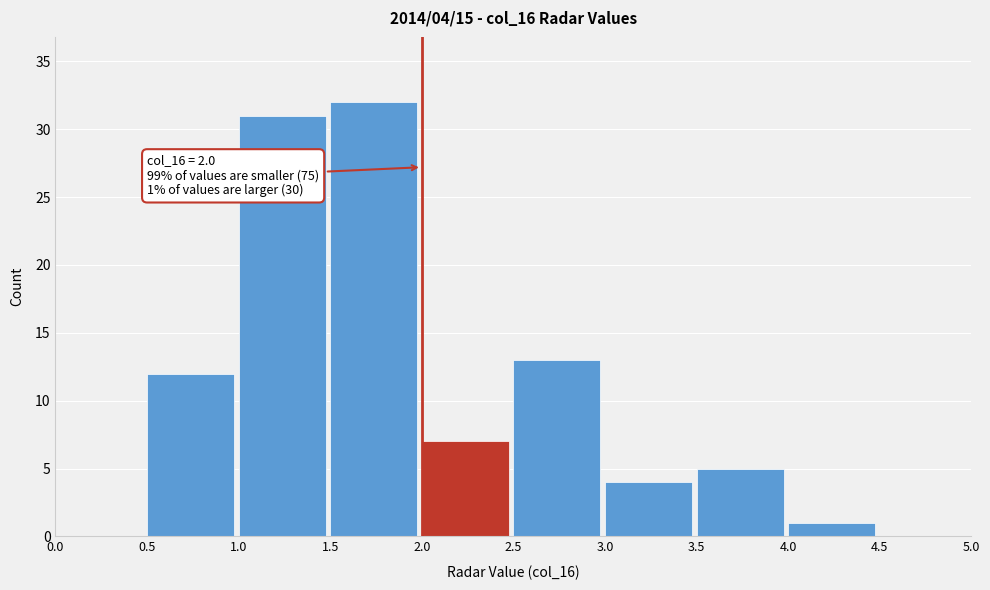

Which range on the x-axis has the tallest bar?

1.5 to 2.0